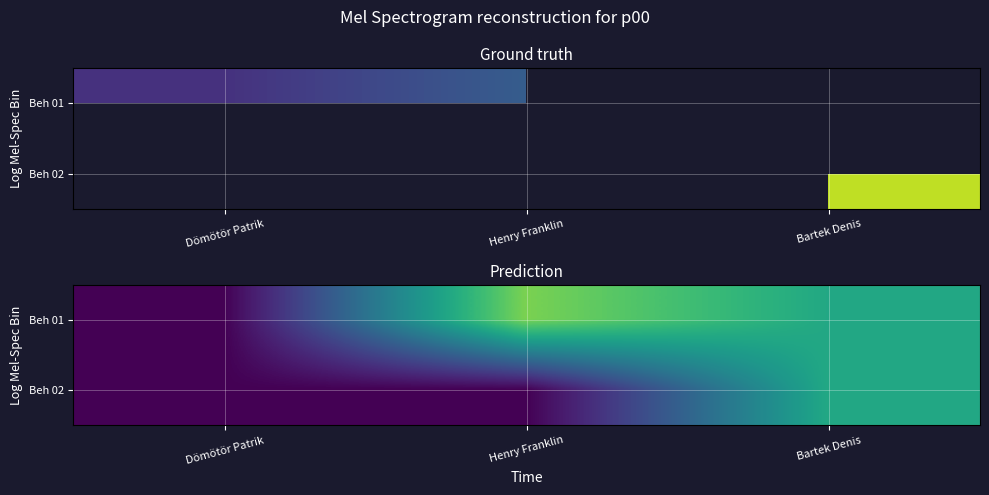

At which category is the sum across all series the highest?

Bartek Denis